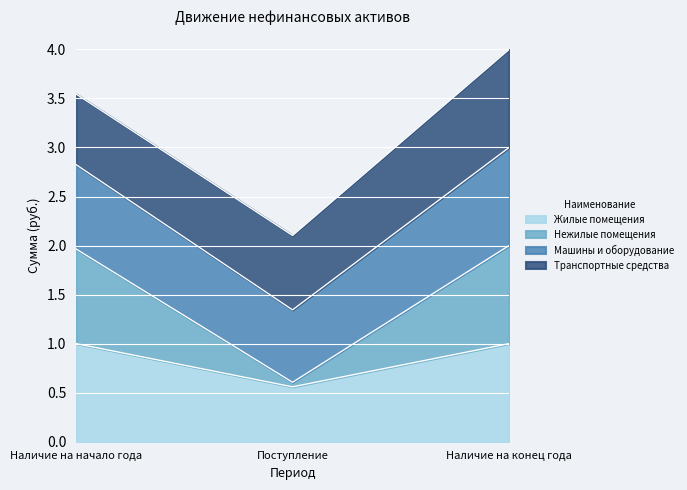

Reading left to right, transcribe the values for Жилые помещения.

Наличие на начало года=1.0	Поступление=0.6	Наличие на конец года=1.0